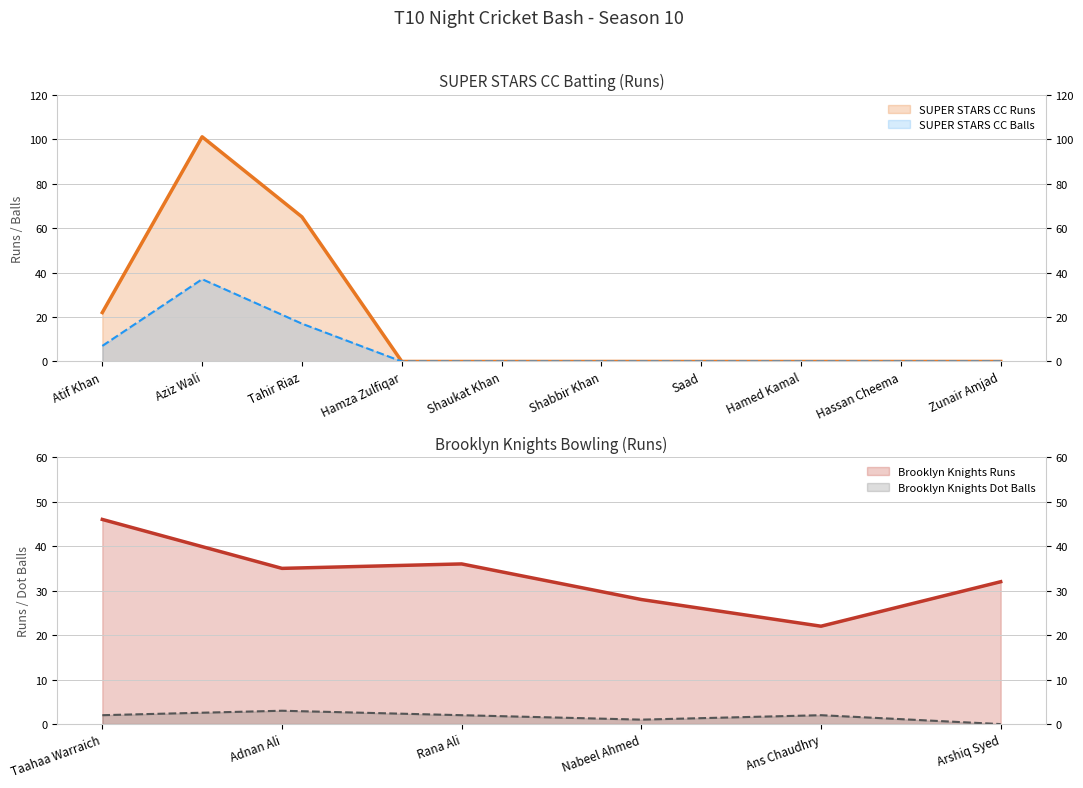

Is it true that SUPER STARS CC Runs equals 0 at Hamza Zulfiqar?

True